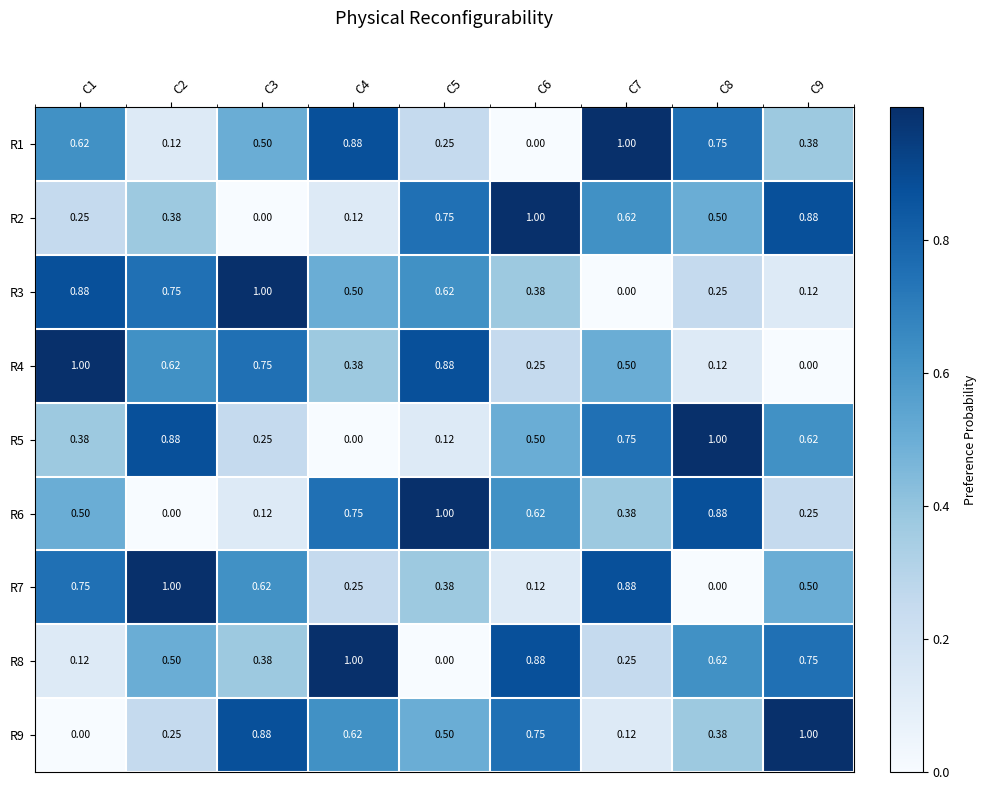

At C3, list the series in order from largest to smallest.

R3, R9, R4, R7, R1, R8, R5, R6, R2